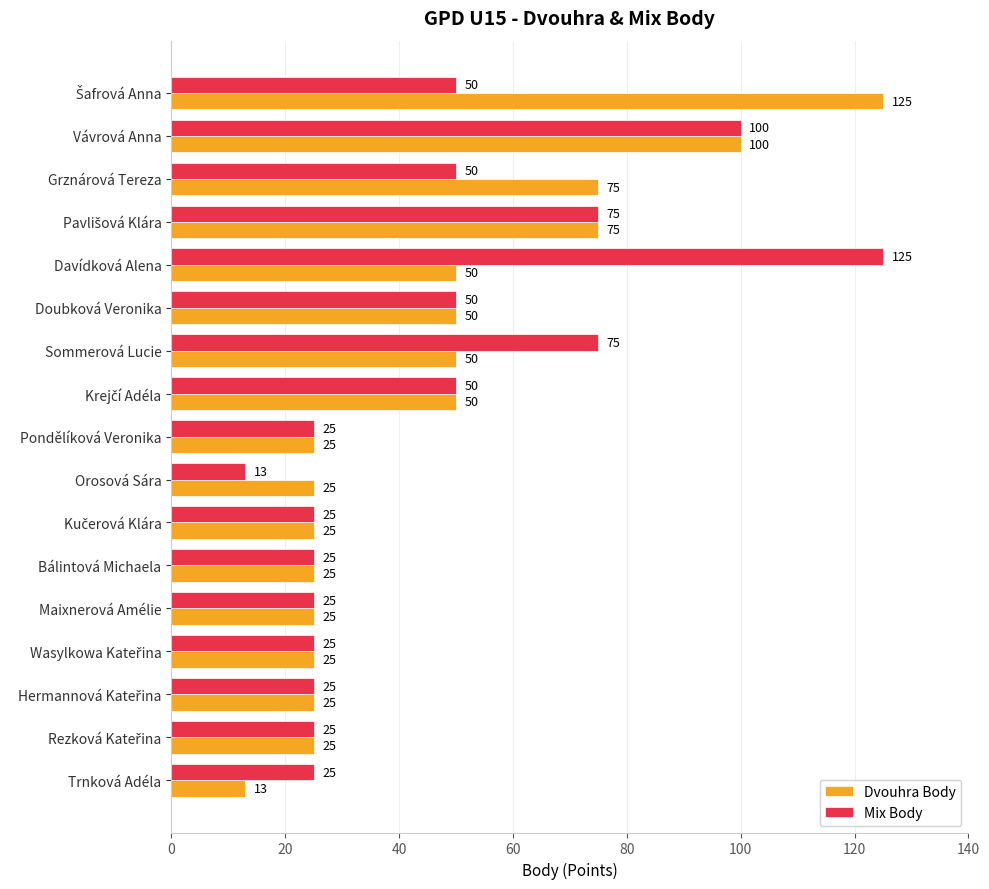

What is the sum of all Mix Body values?

788